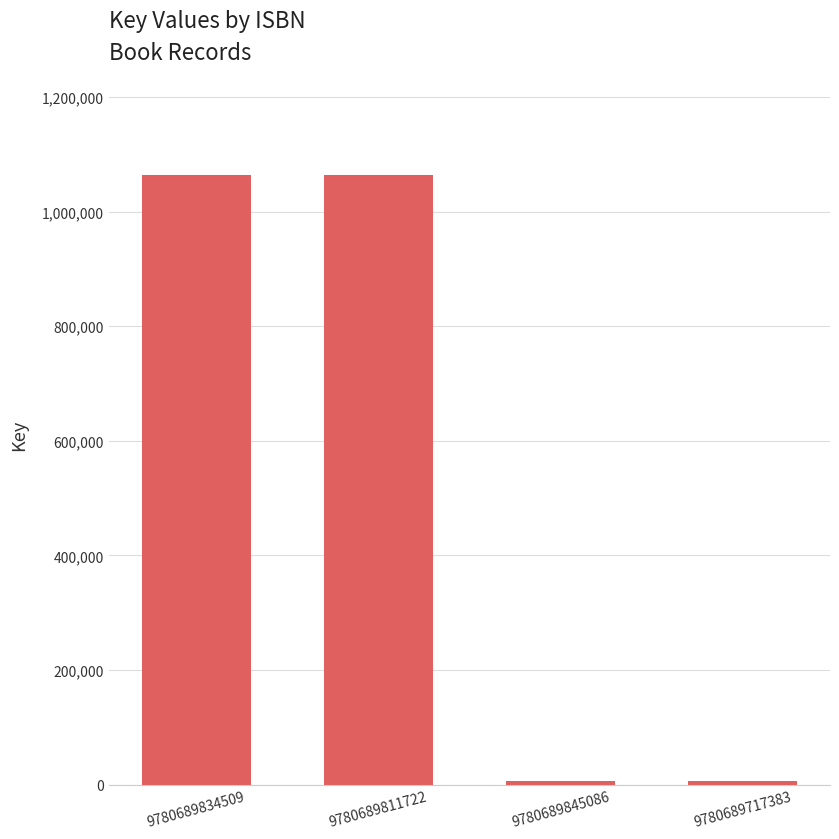

How many data points does each series have?

4